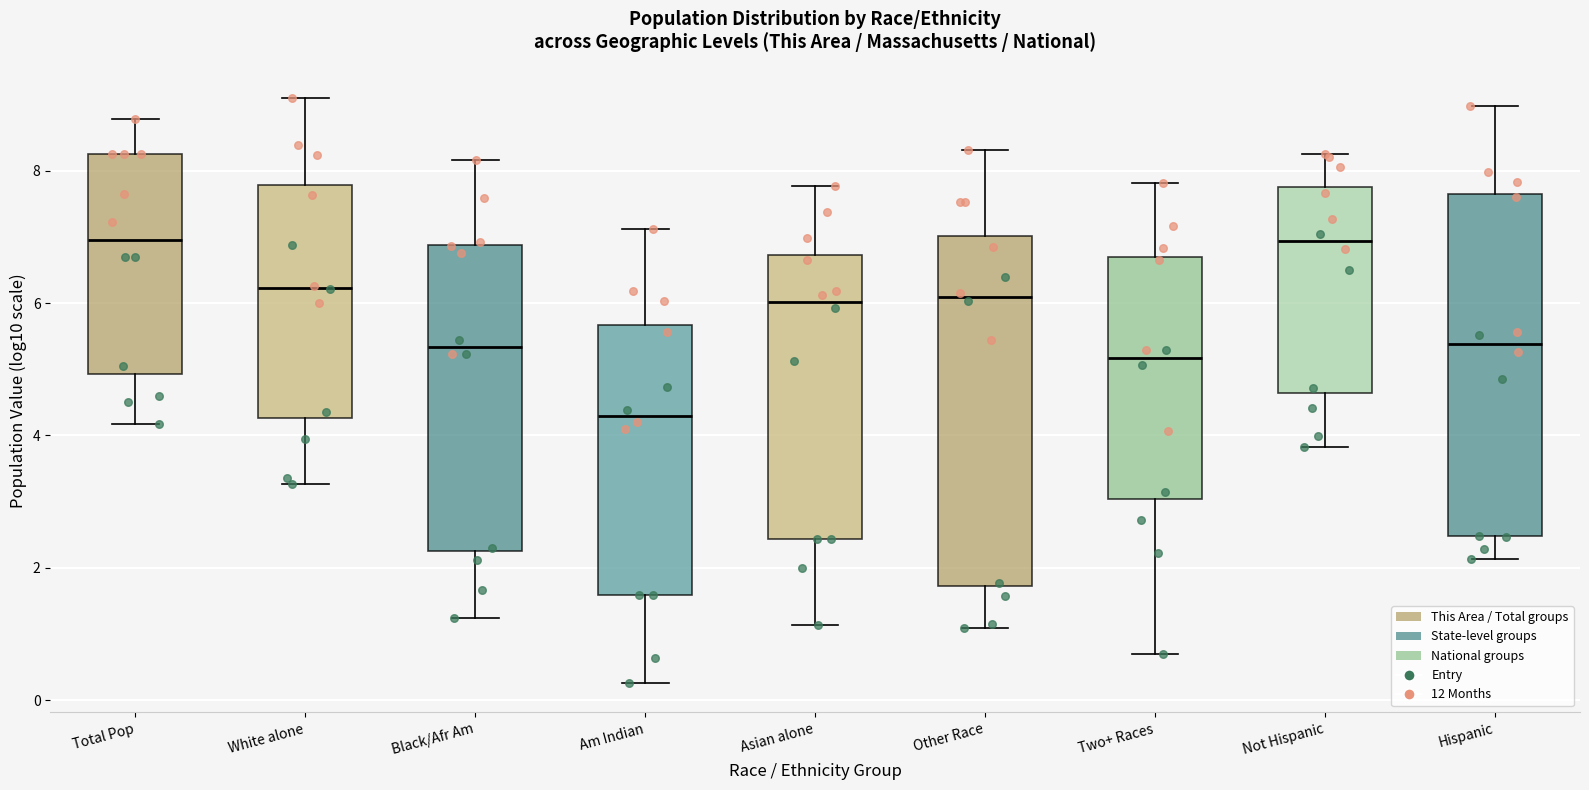

Reading left to right, read every box against the y-axis: the position of its median line, the range the box covers, and the ends of its whiskers. The values are not printed on the chart, so give them approximately, as read against the axis.

Total Pop: median 7.0, box 5.0 to 8.2, whiskers 4.2 to 8.8
White alone: median 6.2, box 4.2 to 7.8, whiskers 3.2 to 9.0
Black/Afr Am: median 5.4, box 2.2 to 6.8, whiskers 1.2 to 8.2
Am Indian: median 4.2, box 1.6 to 5.6, whiskers 0.2 to 7.2
Asian alone: median 6.0, box 2.4 to 6.8, whiskers 1.2 to 7.8
Other Race: median 6.0, box 1.8 to 7.0, whiskers 1.0 to 8.4
Two+ Races: median 5.2, box 3.0 to 6.6, whiskers 0.8 to 7.8
Not Hispanic: median 7.0, box 4.6 to 7.8, whiskers 3.8 to 8.2
Hispanic: median 5.4, box 2.4 to 7.6, whiskers 2.2 to 9.0